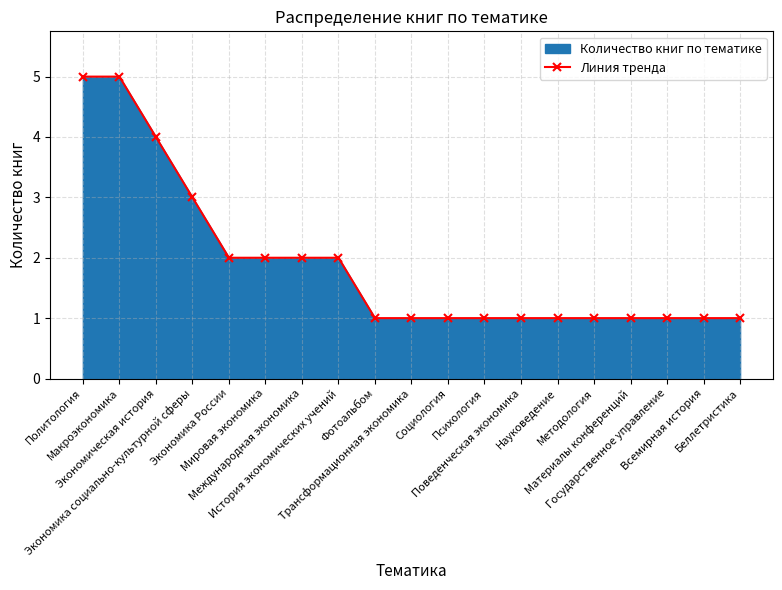

Reading left to right, extract all data points from this chart.

Политология=5	Макроэкономика=5	Экономическая история=4	Экономика социально-культурной сферы=3	Экономика России=2	Мировая экономика=2	Международная экономика=2	История экономических учений=2	Фотоальбом=1	Трансформационная экономика=1	Социология=1	Психология=1	Поведенческая экономика=1	Науковедение=1	Методология=1	Материалы конференций=1	Государственное управление=1	Всемирная история=1	Беллетристика=1